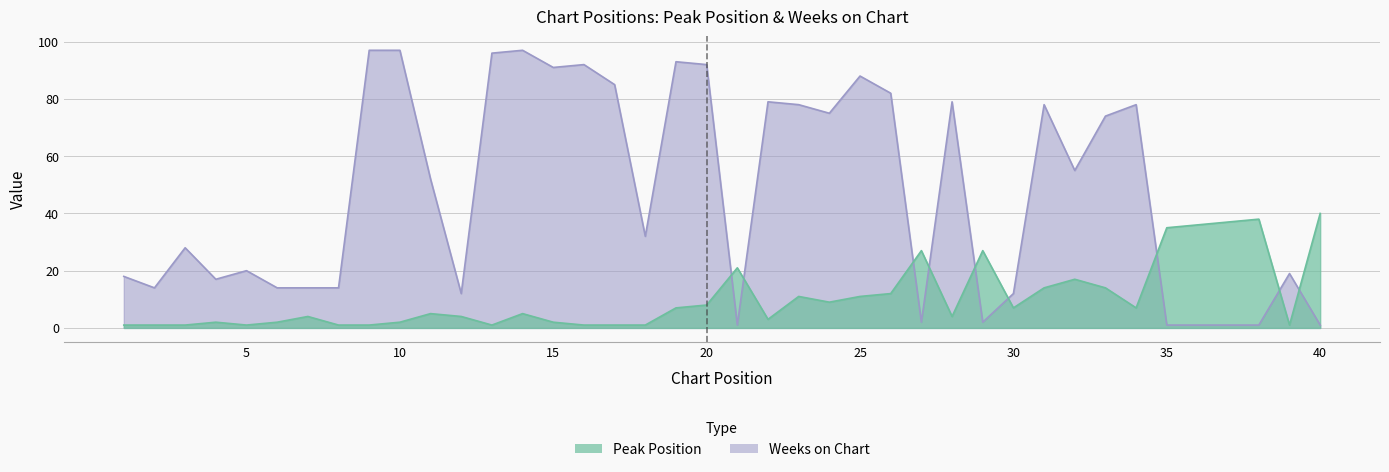

What is the average value of the Peak Position series?

11